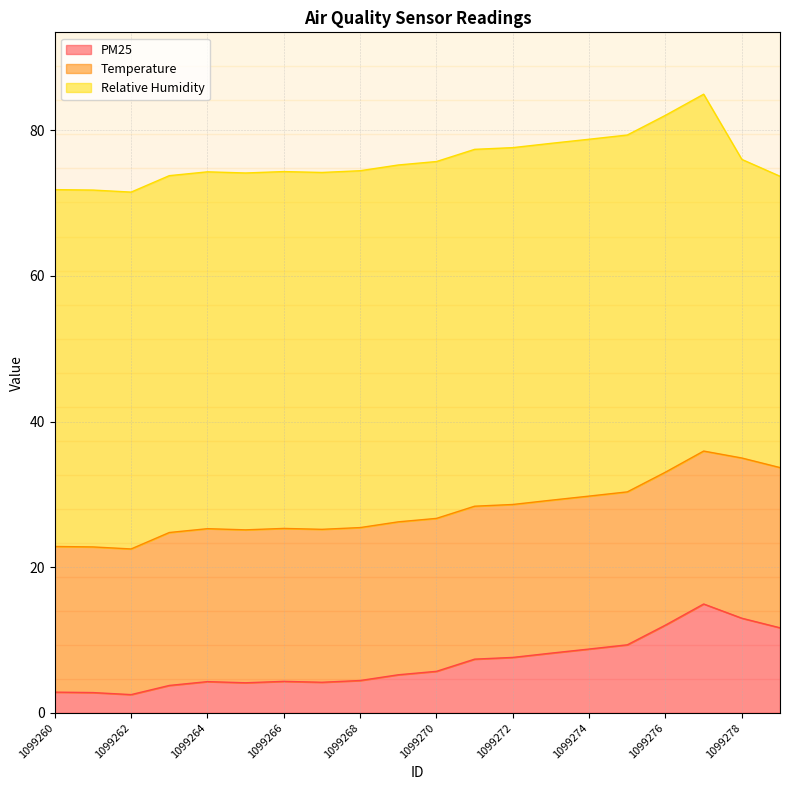

True or false: PM25 and Relative Humidity cross at least once.

False